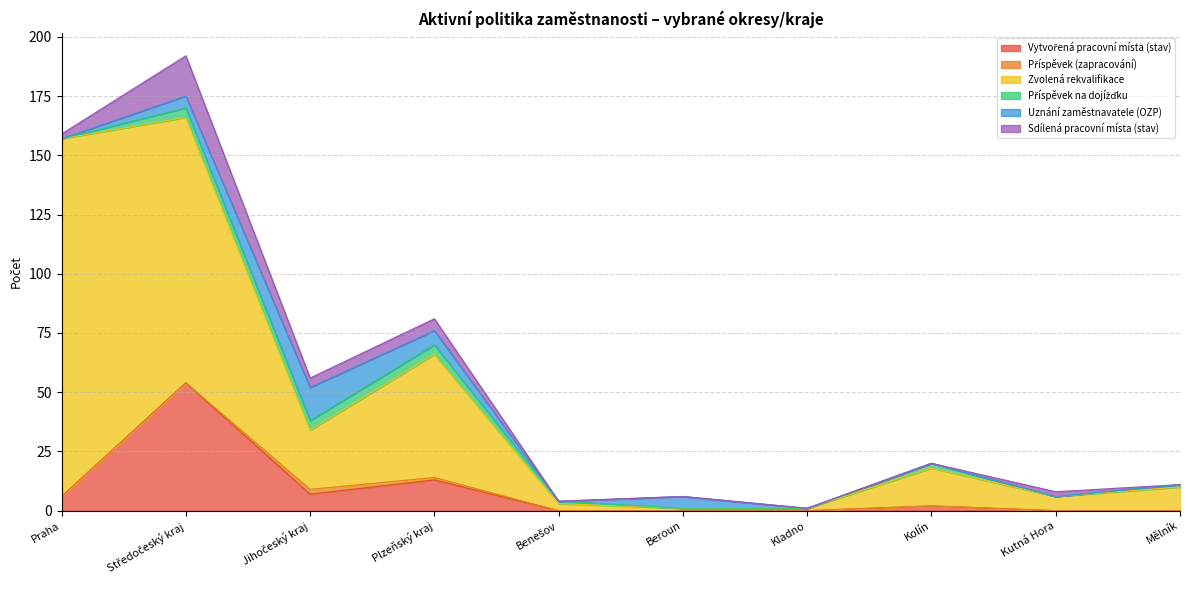

What is the difference between the maximum and minimum values in the Sdílená pracovní místa (stav) series?

17